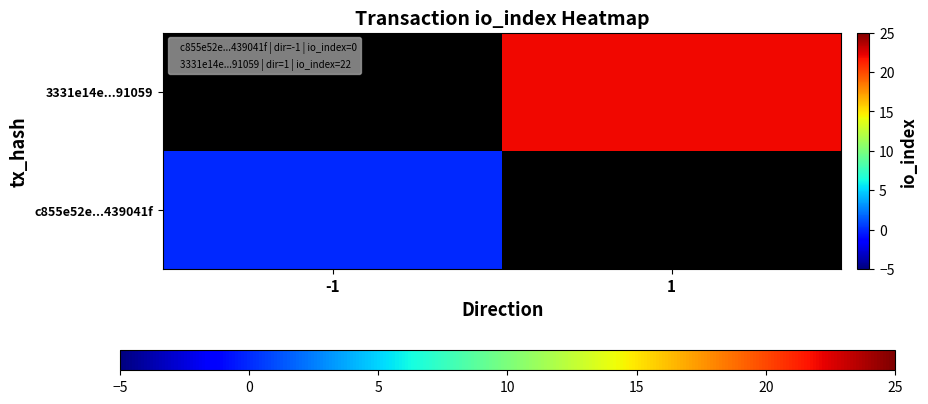

Which category has the highest value in the 3331e14e...91059 series?

-1